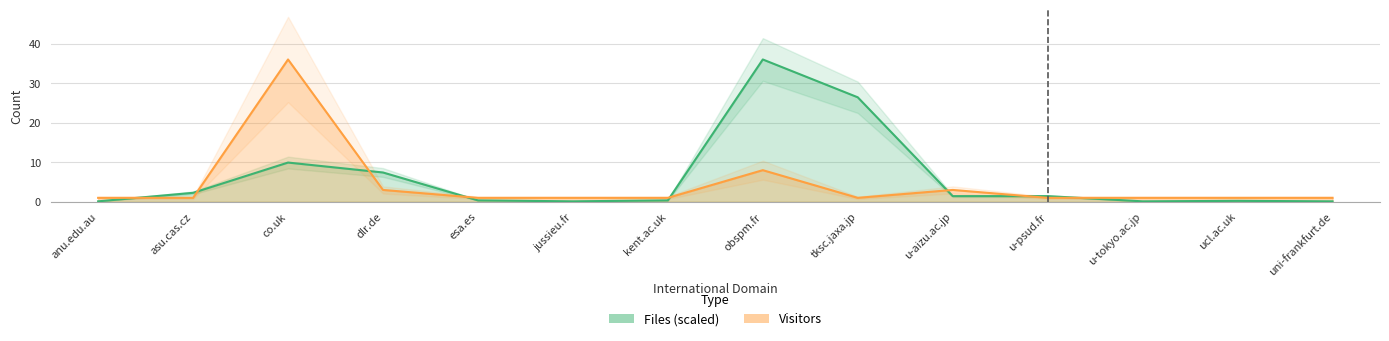

What is the label of the 12th point from the right?

co.uk